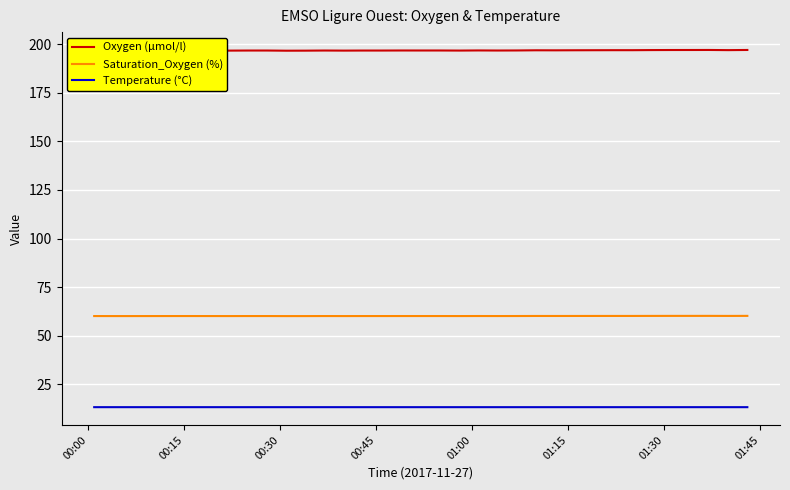

Which series has the largest range (max minus min)?

Oxygen (µmol/l)